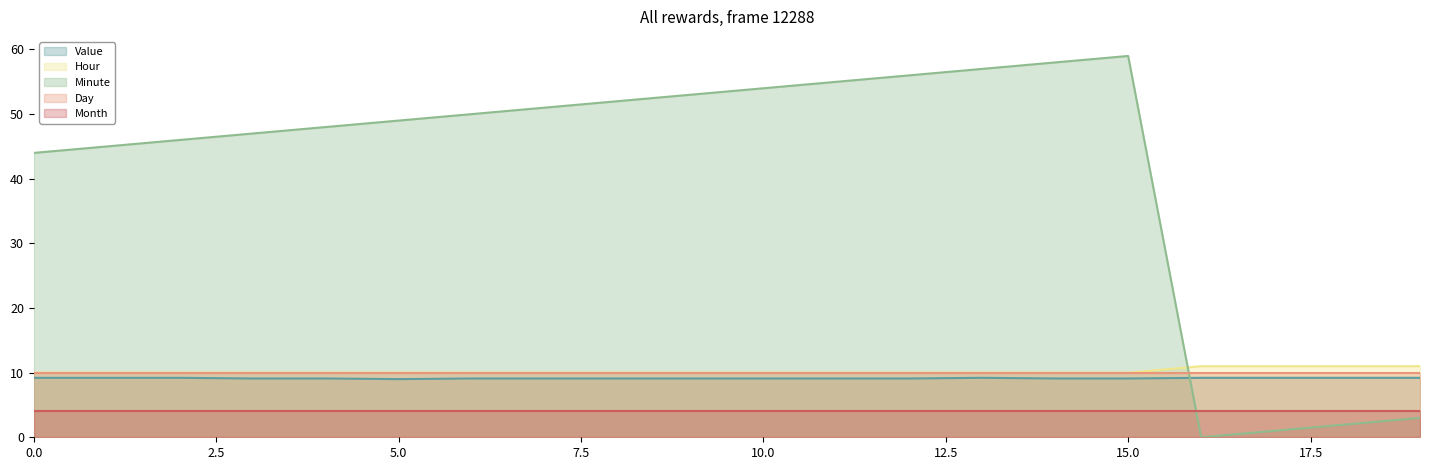

List the labels in order of Hour value, smallest first.

0, 1, 2, 3, 4, 5, 6, 7, 8, 9, 10, 11, 12, 13, 14, 15, 16, 17, 18, 19